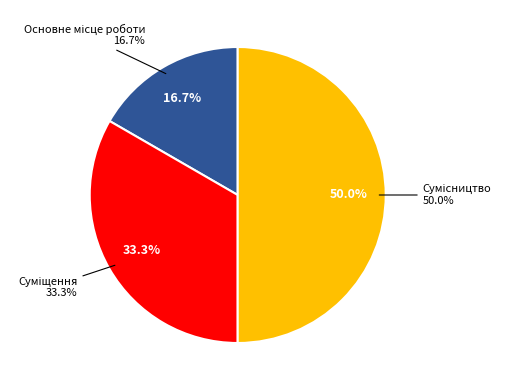

To the nearest percent, what is the difference between the largest and smallest slice percentages?

33%